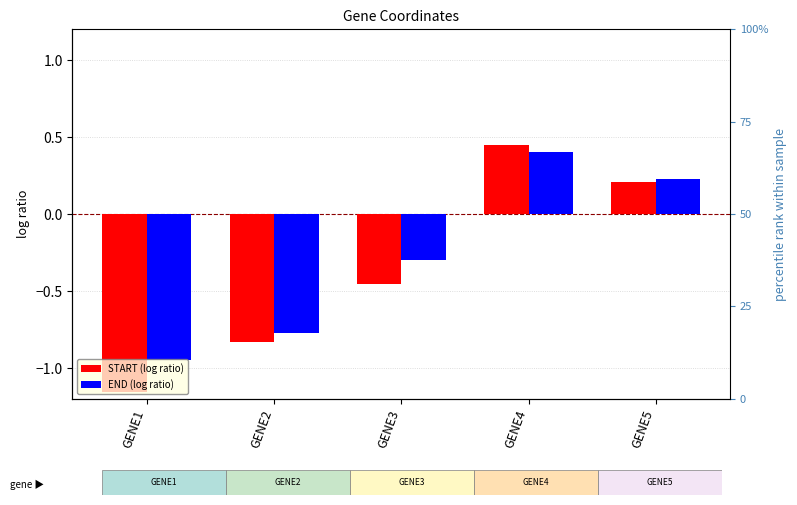

The START (log ratio) series shows -0.5 at GENE3. True or false?

True